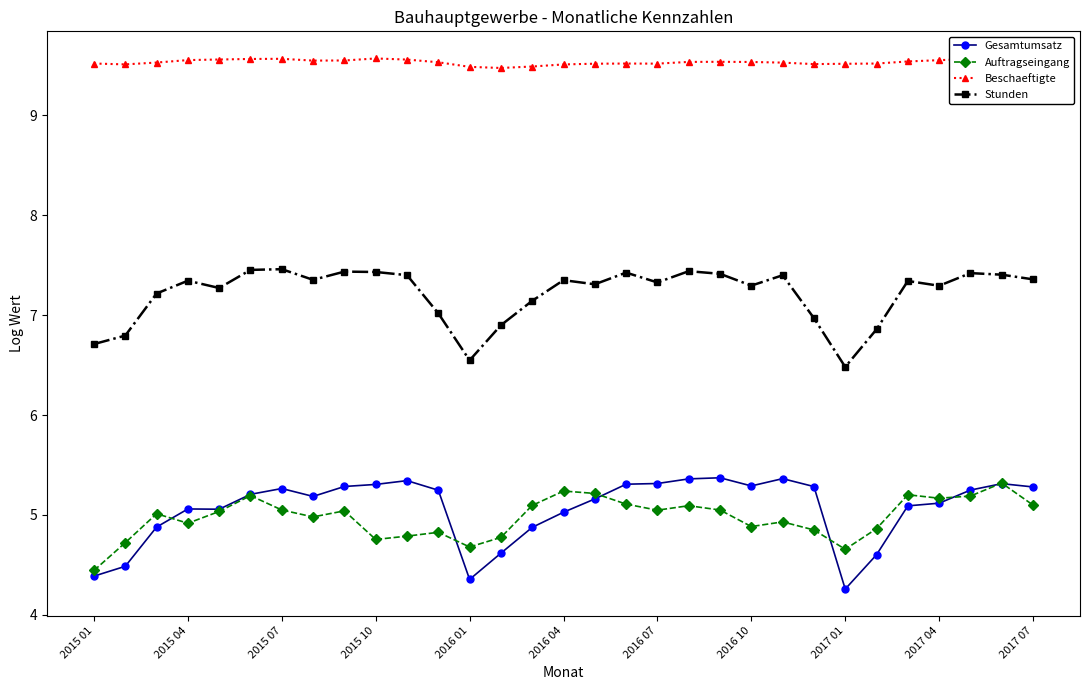

Reading right to left, transcribe all the data shown in this chart.

Gesamtumsatz: 5.3	5.3	5.2	5.1	5.1	4.6	4.3	5.3	5.4	5.3	5.4	5.4	5.3	5.3	5.2	5.0	4.9	4.6	4.4	5.2	5.3	5.3	5.3	5.2	5.3	5.2	5.1	5.1	4.9	4.5	4.4
Auftragseingang: 5.1	5.3	5.2	5.2	5.2	4.9	4.7	4.8	4.9	4.9	5.0	5.1	5.0	5.1	5.2	5.2	5.1	4.8	4.7	4.8	4.8	4.8	5.0	5.0	5.0	5.2	5.0	4.9	5.0	4.7	4.4
Beschaeftigte: 9.6	9.6	9.6	9.6	9.5	9.5	9.5	9.5	9.5	9.5	9.5	9.5	9.5	9.5	9.5	9.5	9.5	9.5	9.5	9.5	9.6	9.6	9.5	9.5	9.6	9.6	9.6	9.6	9.5	9.5	9.5
Stunden: 7.4	7.4	7.4	7.3	7.3	6.9	6.5	7.0	7.4	7.3	7.4	7.4	7.3	7.4	7.3	7.3	7.1	6.9	6.5	7.0	7.4	7.4	7.4	7.4	7.5	7.5	7.3	7.3	7.2	6.8	6.7